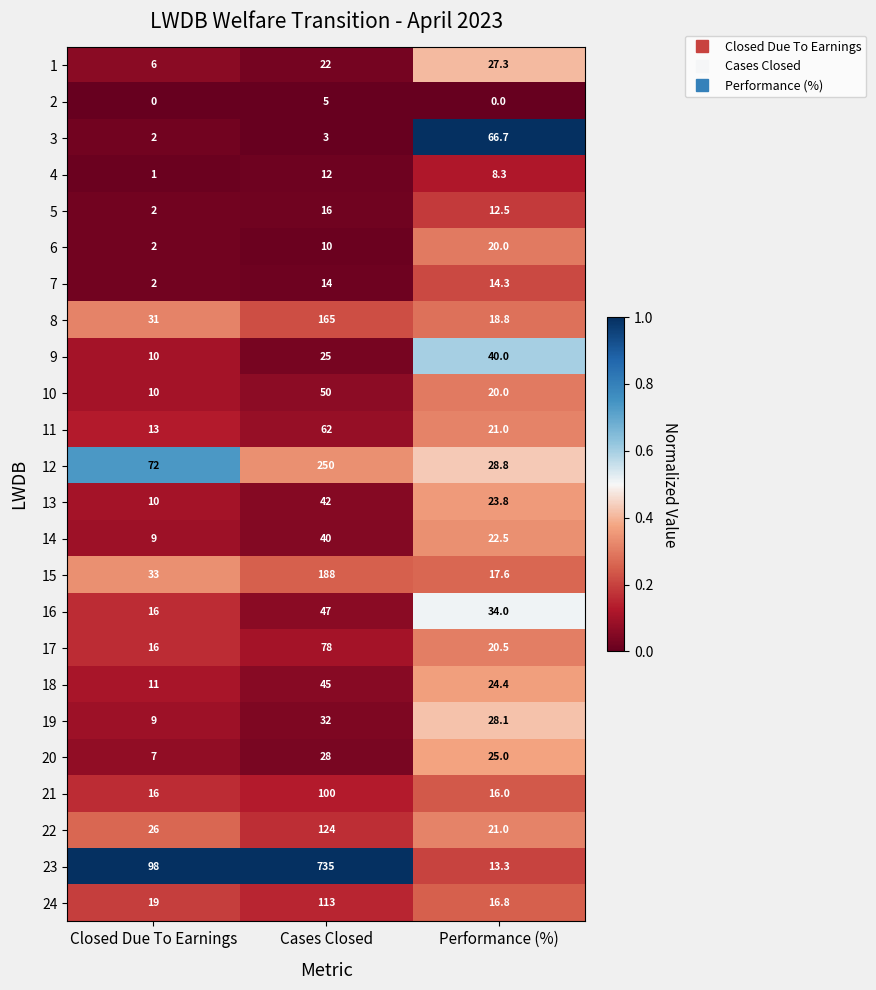

At which category is the sum across all series the highest?

Cases Closed